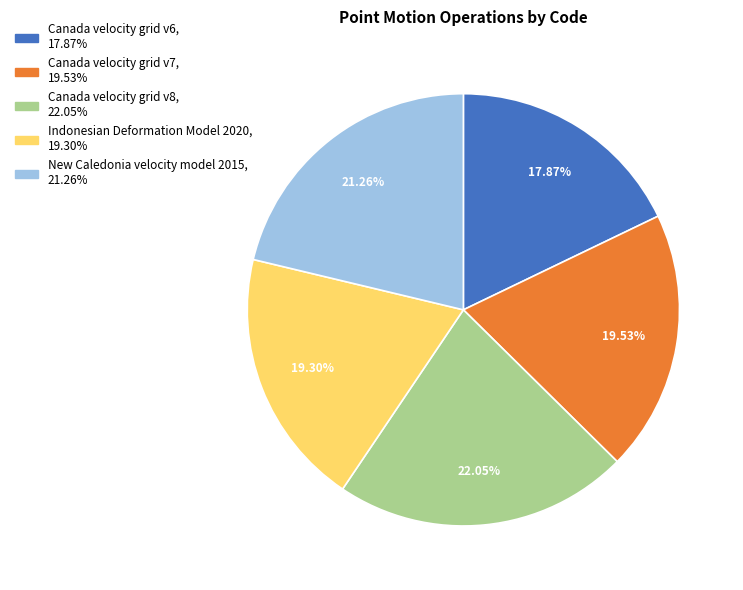

Does Canada velocity grid v8 represent more than half of the total?

No